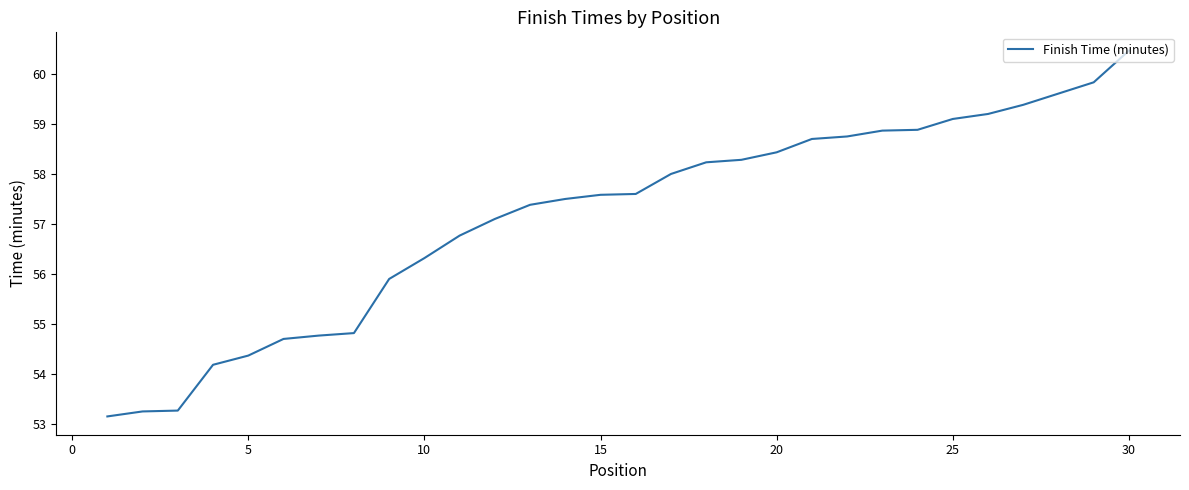

What is the value of the 10th point from the left?

56.3